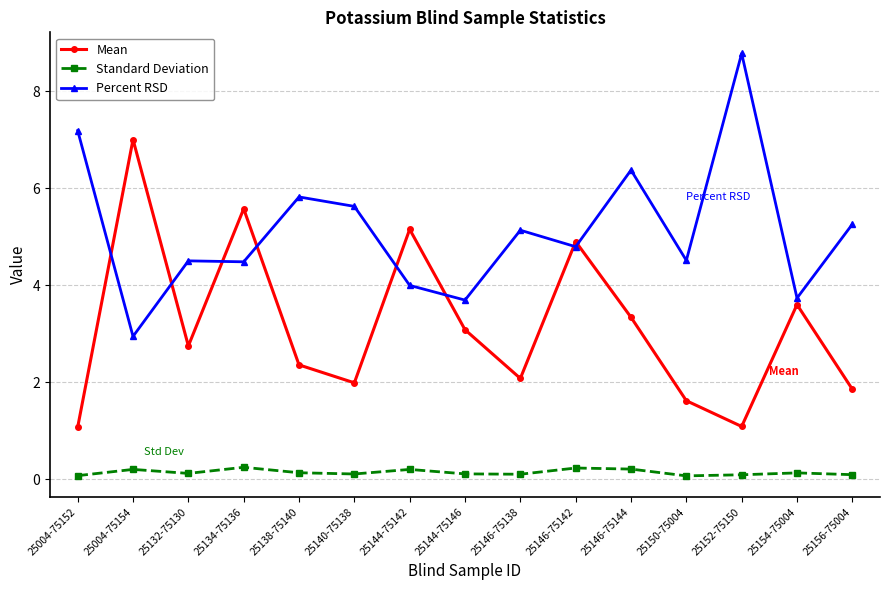

At which label is Mean closest to 4?

25154-75004